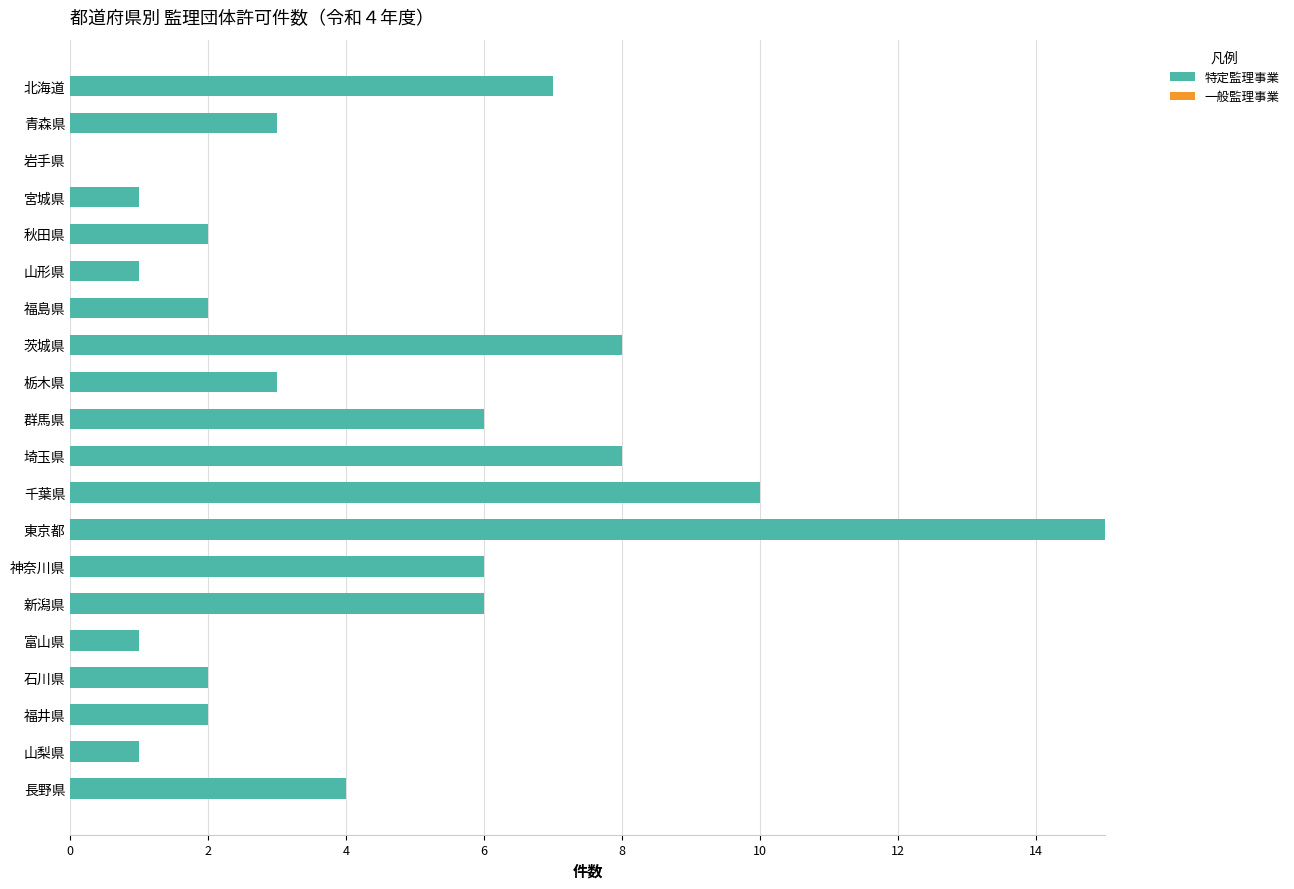

Which category has the highest value across all series?

東京都